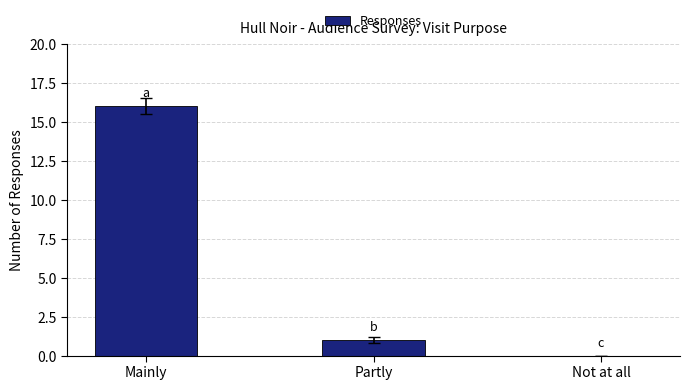

Which has a higher value, Partly or Not at all?

Partly